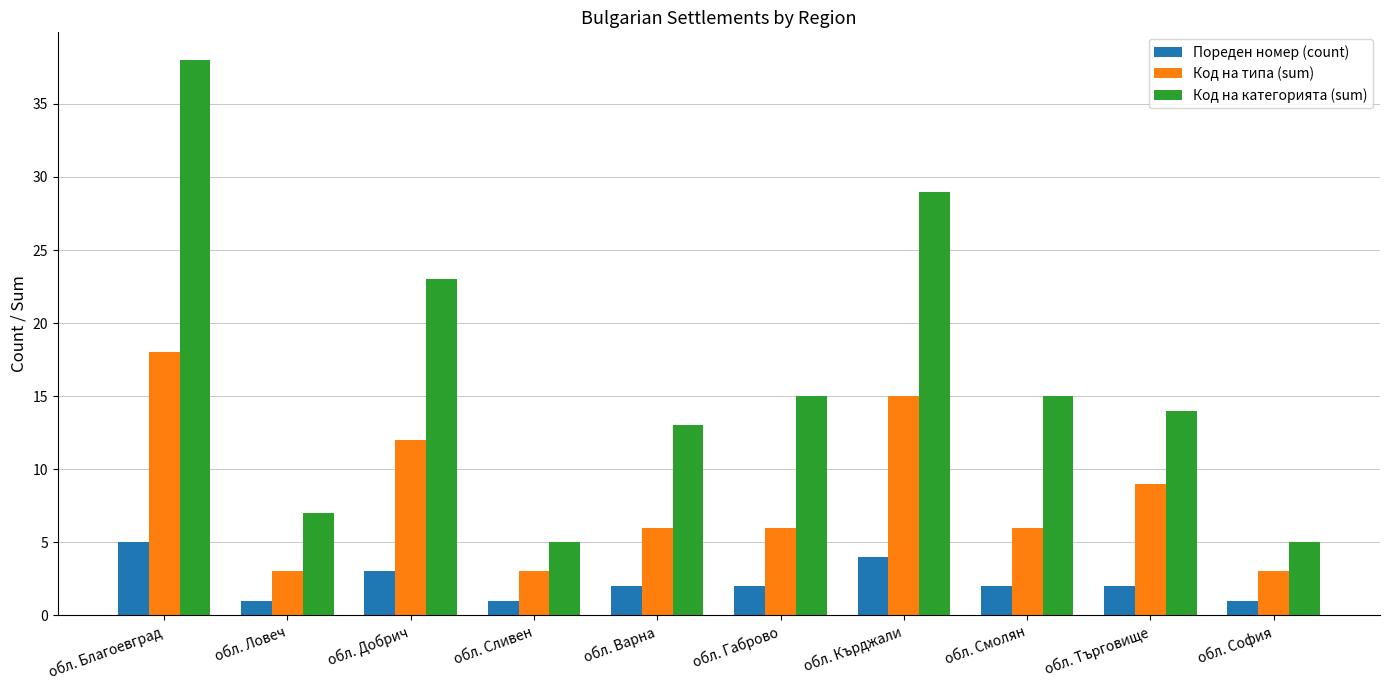

What is the smallest value displayed?

1